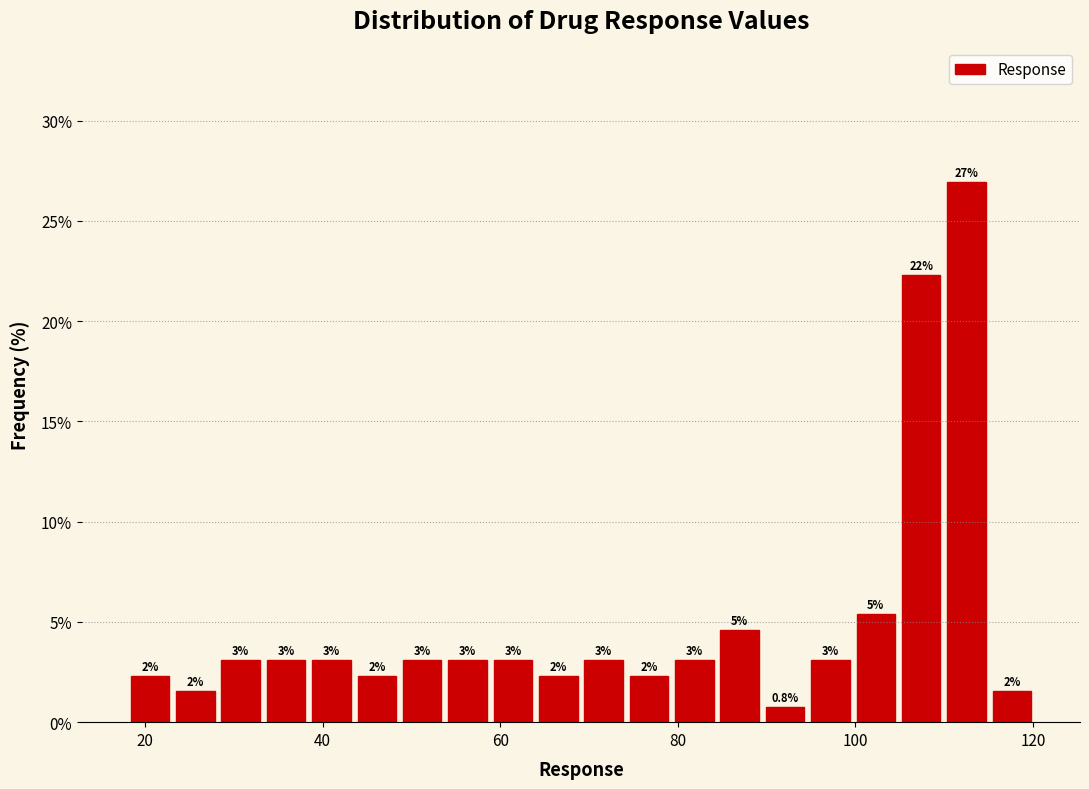

Around what value on the x-axis is the tallest bar? Give the approximate position of its centre, as read against the axis.

112